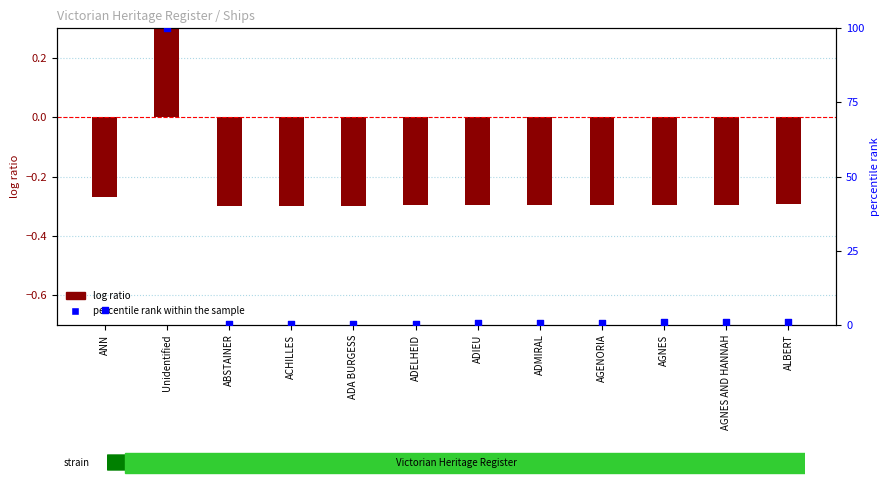

Which series has the widest spread of Y values?

percentile rank within the sample